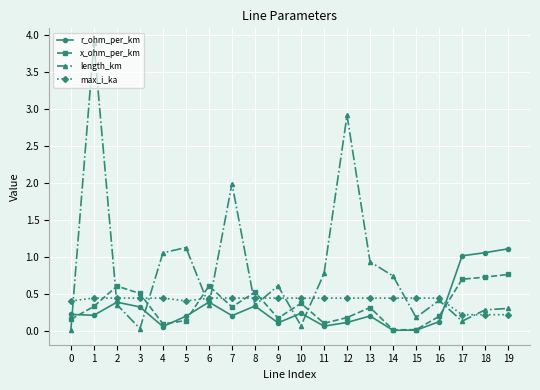

At 5, list the series in order from largest to smallest.

length_km, max_i_ka, r_ohm_per_km, x_ohm_per_km